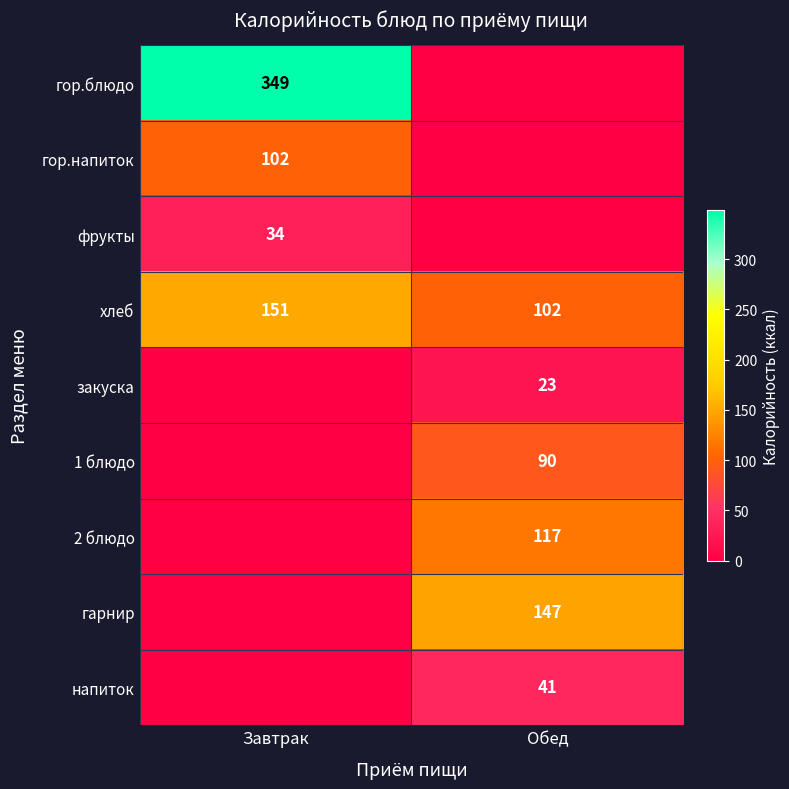

Which has a higher value, Завтрак or Обед?

Завтрак